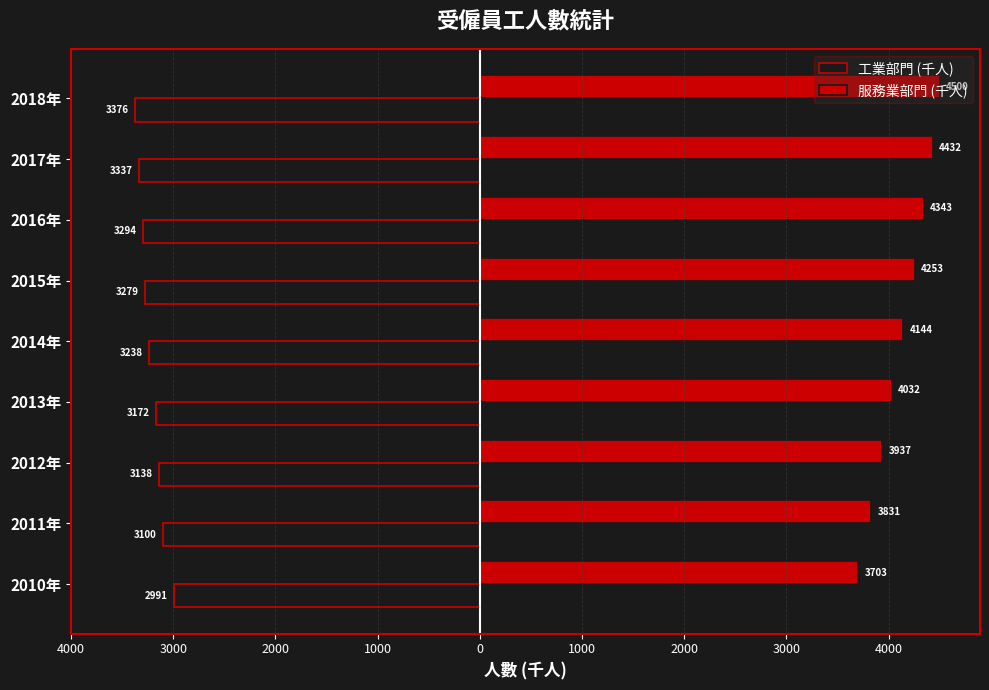

Reading right to left, transcribe all the data shown in this chart.

工業部門 (千人): -3376	-3337	-3294	-3279	-3238	-3172	-3138	-3100	-2991
服務業部門 (千人): 4500	4432	4343	4253	4144	4032	3937	3831	3703